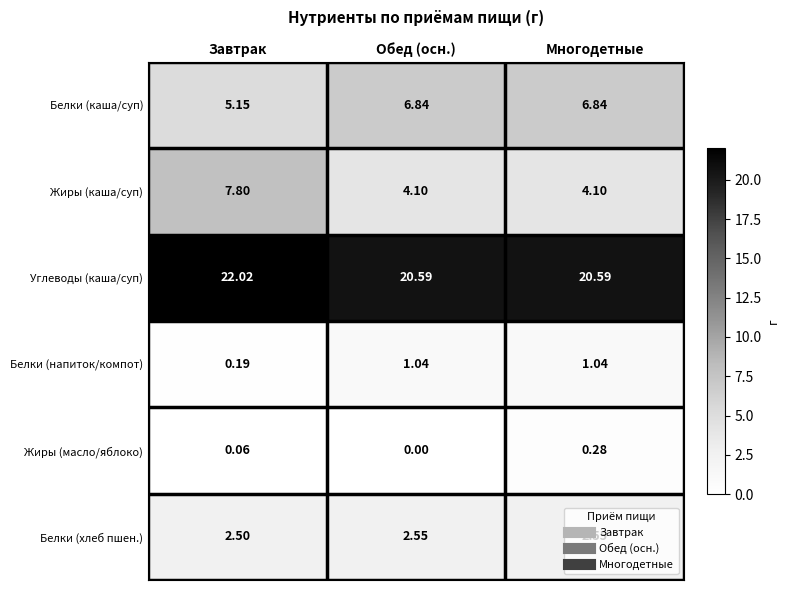

Which series has the largest range (max minus min)?

Жиры (каша/суп)